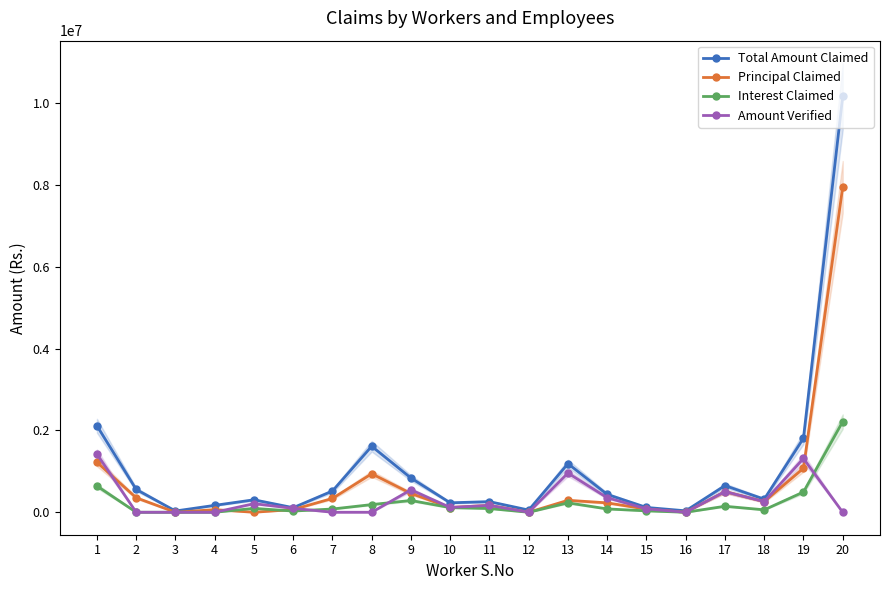

How many data points in Total Amount Claimed are above 437056?

9